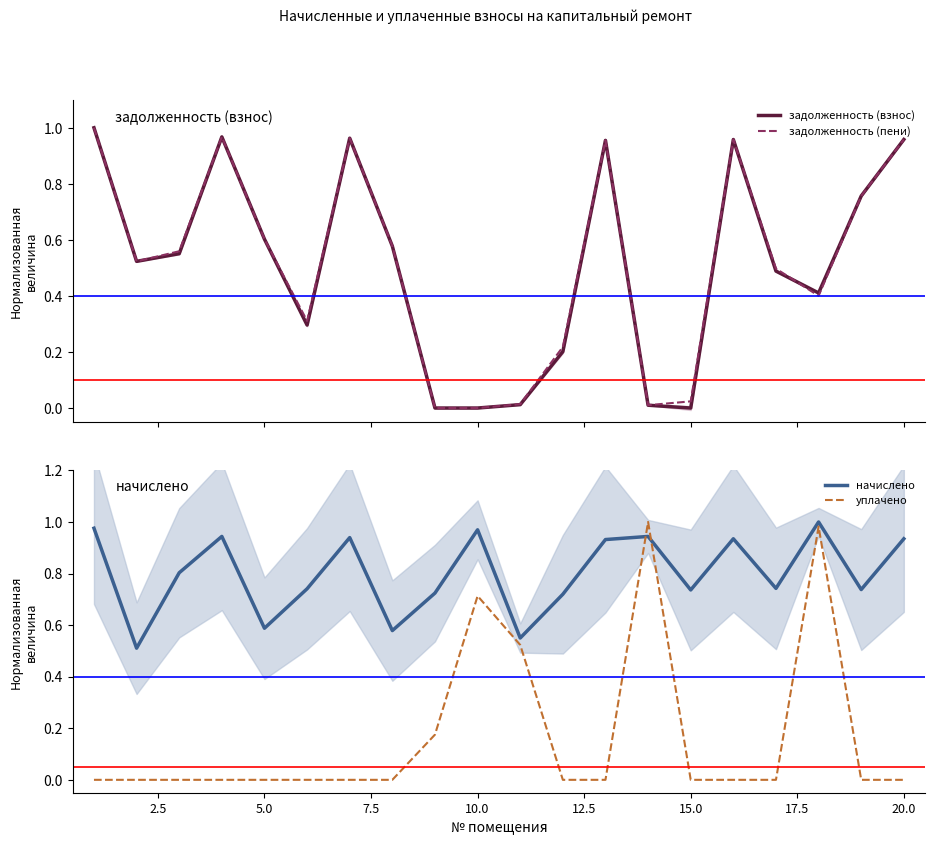

True or false: начислено and уплачено intersect in this chart.

True